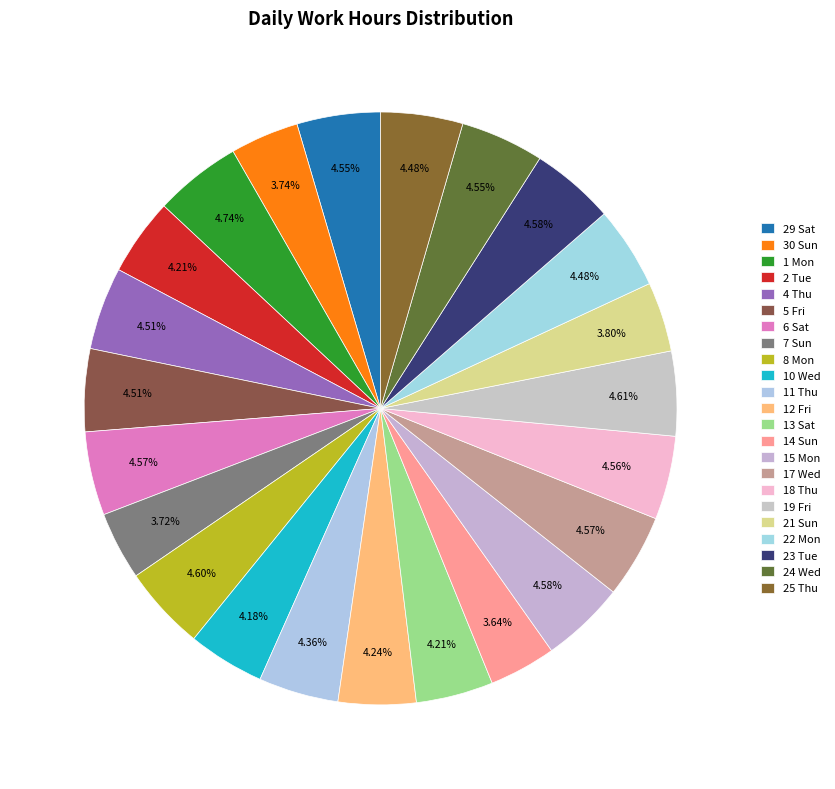

Does any single category account for the majority?

No